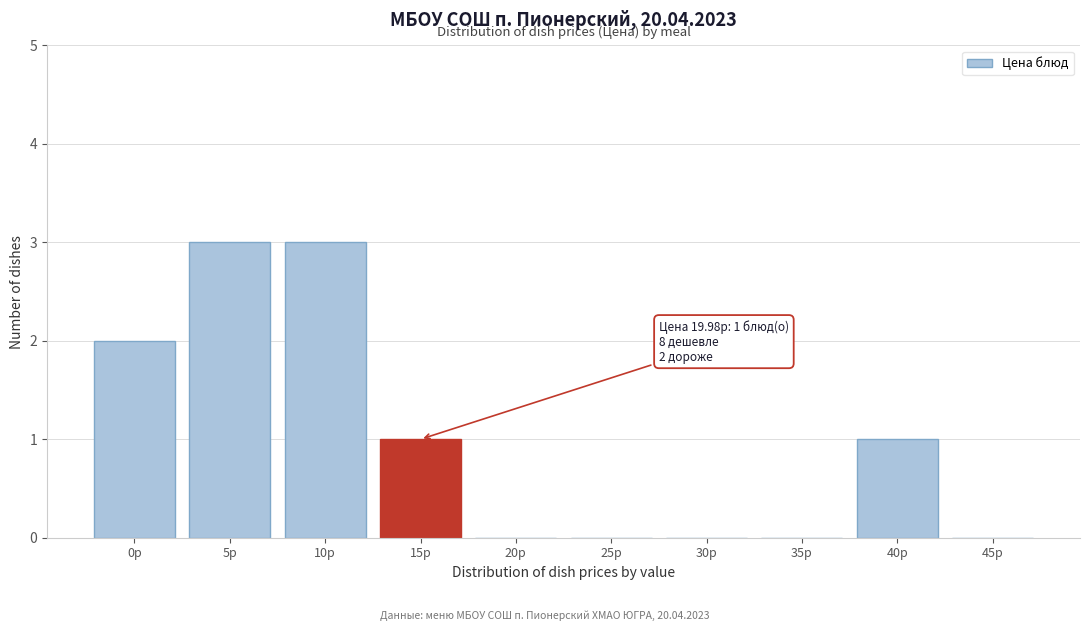

Reading right to left, extract all data points from this chart.

45р=0	40р=1	35р=0	30р=0	25р=0	20р=0	15р=1	10р=3	5р=3	0р=2